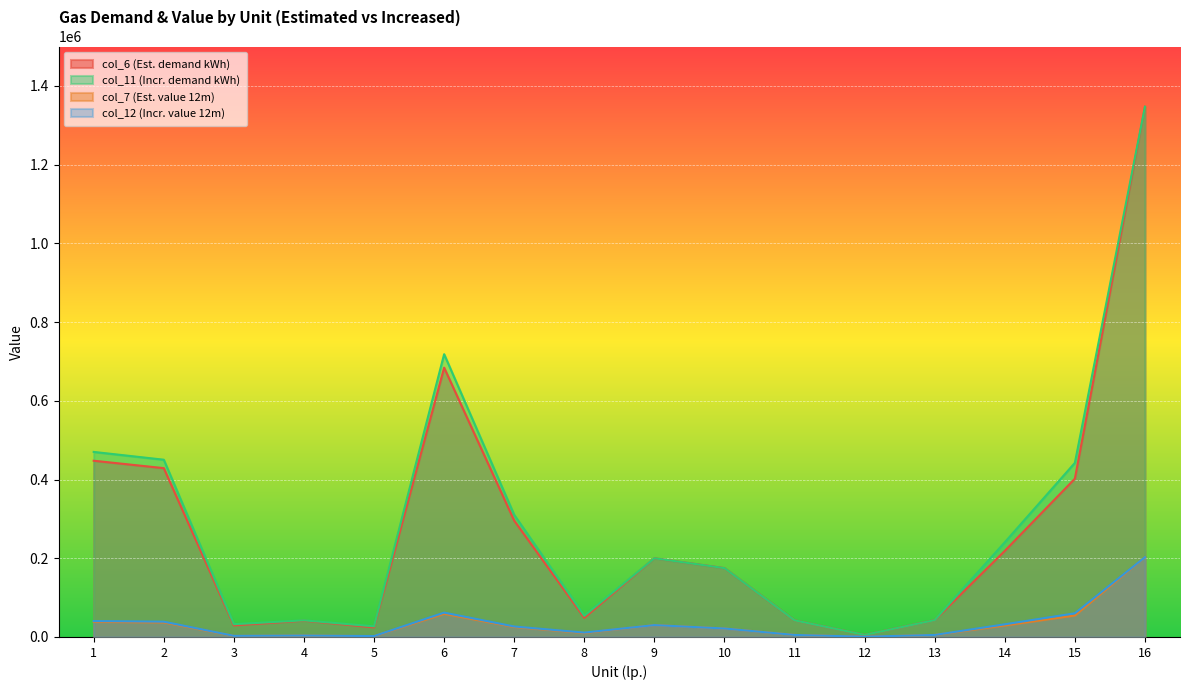

Which series has the largest total across all categories?

col_11 (Incr. demand kWh)